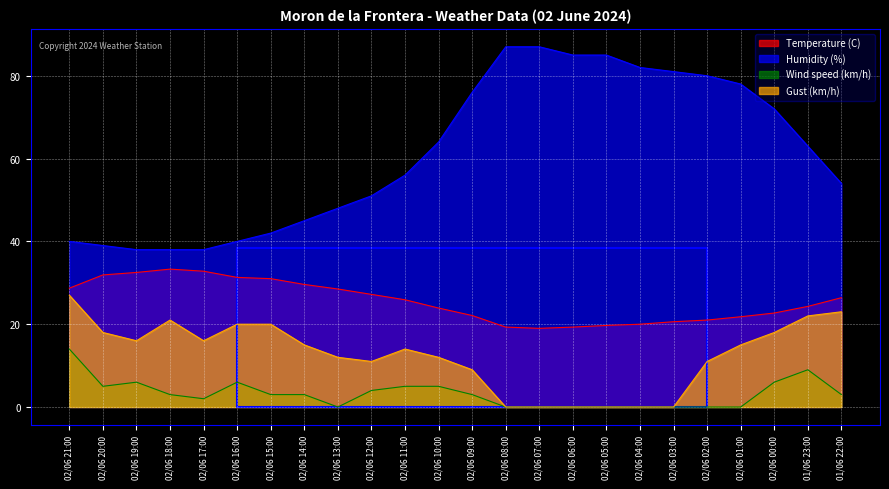

How many lines are shown in the chart?

4